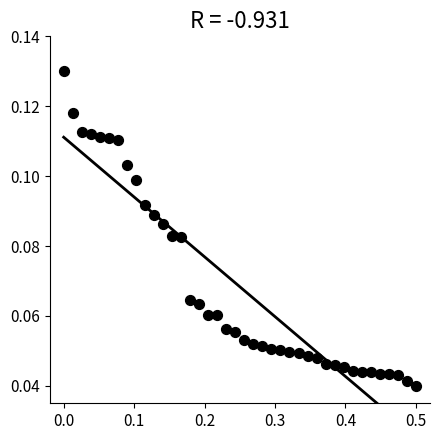

What is the range of X values (max minus min)?

0.5